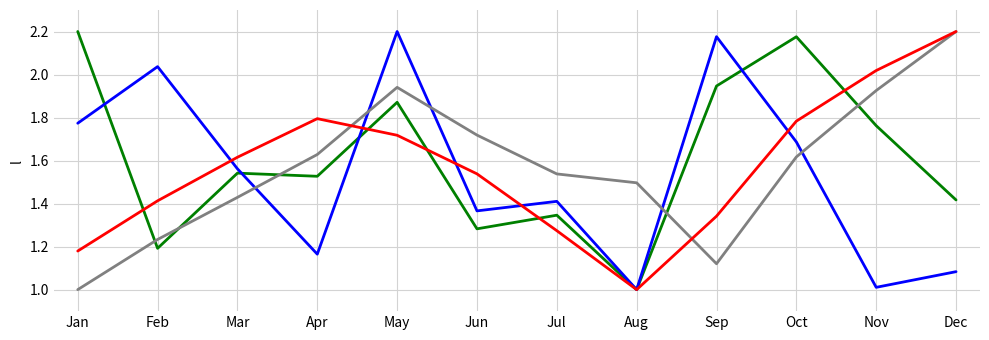

What is the spread (max minus min) of values at Oct?

0.6